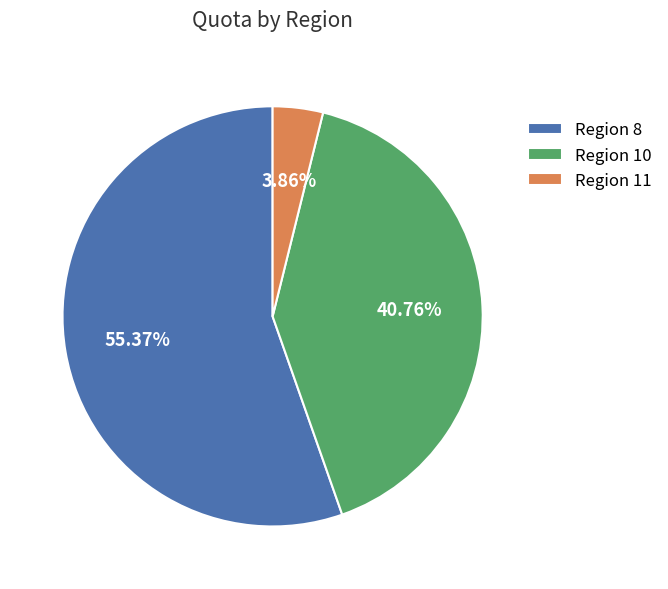

Is the sum of Region 8 and Region 11 greater than half?

Yes